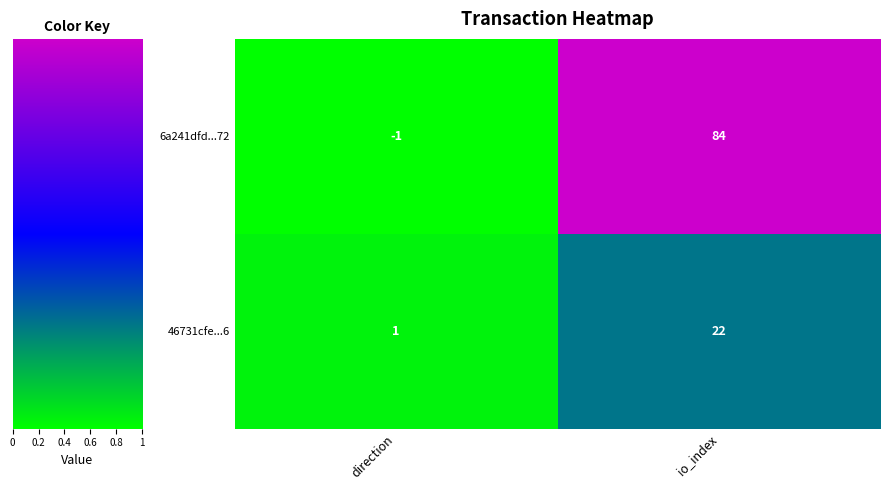

Which series has the widest spread of values?

6a241dfd...72